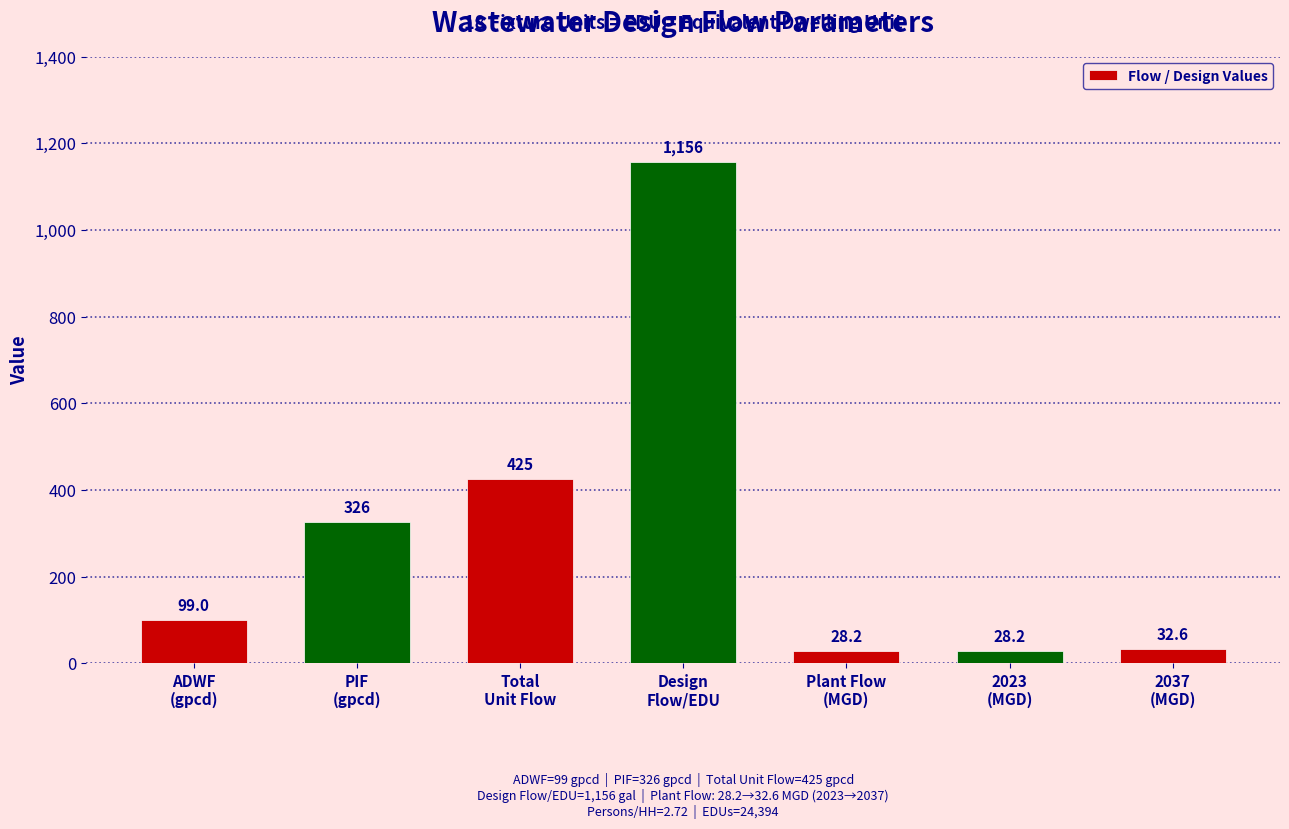

What is the minimum value shown in the chart?

28.2